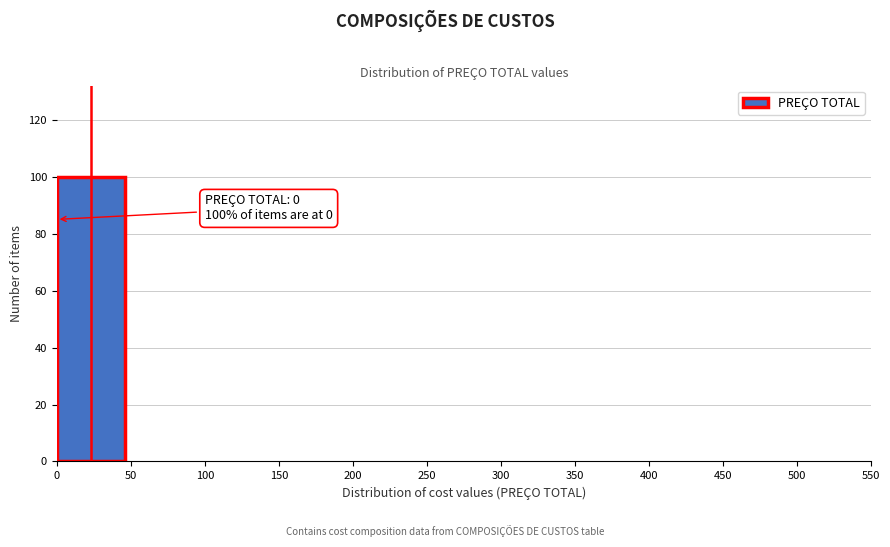

Over which range of the x-axis is the bar tallest?

0 to 50